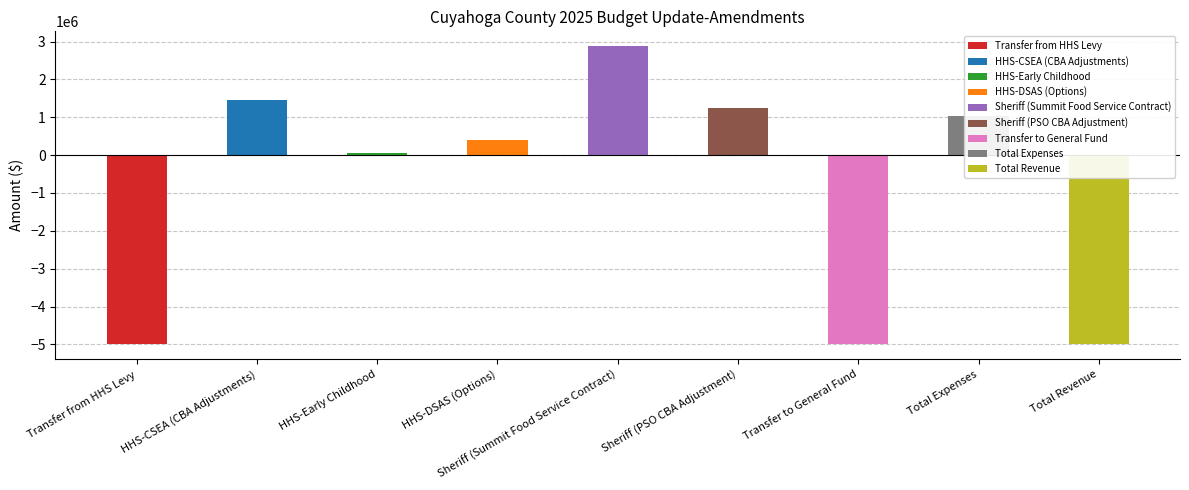

Reading left to right, what are all the values shown in this chart?

-5000000	1467928	65000	400000	2875730	1231537	-5000000	1040195	-5000000